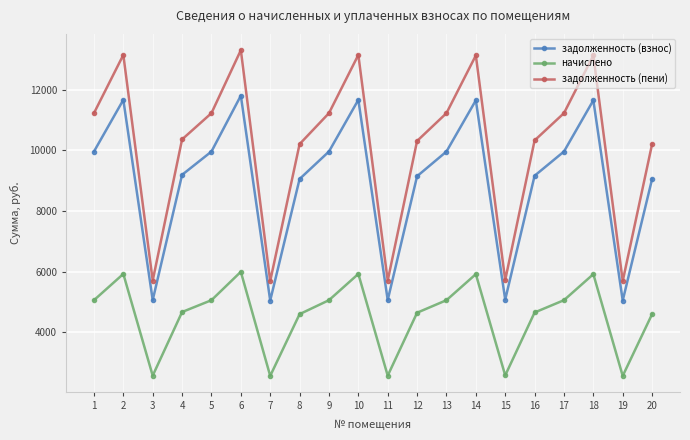

What are all the series names shown in the legend?

задолженность (взнос), начислено, задолженность (пени)